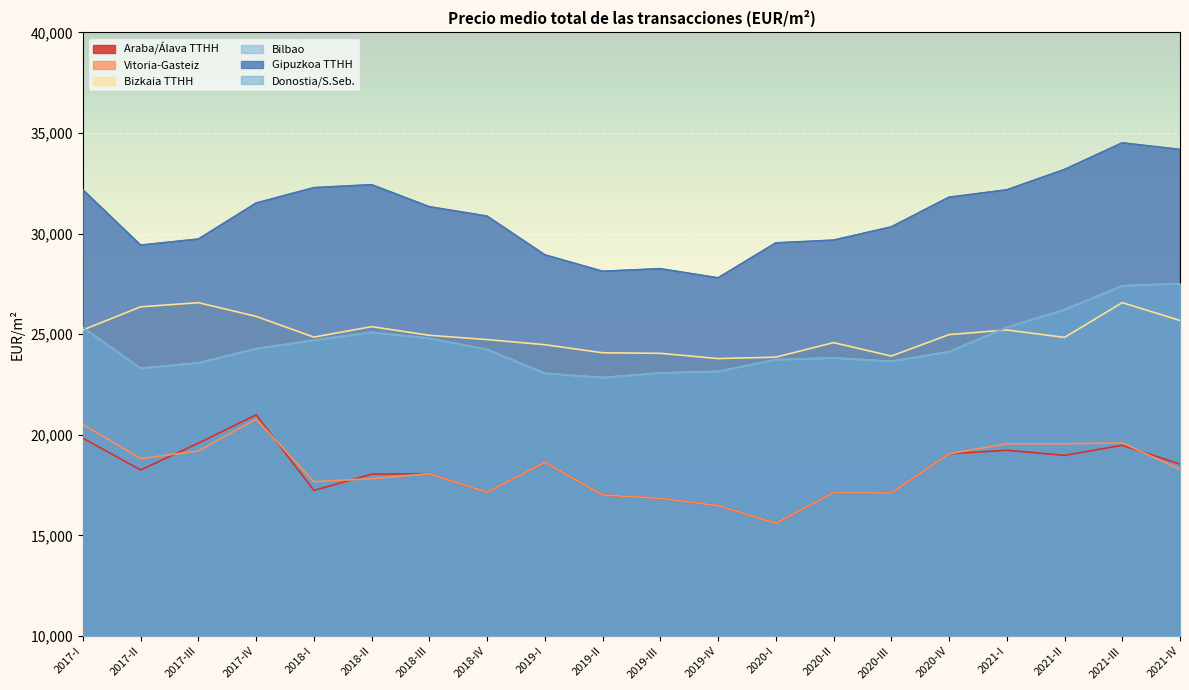

What is the total value across all series at 2019-IV?

130858